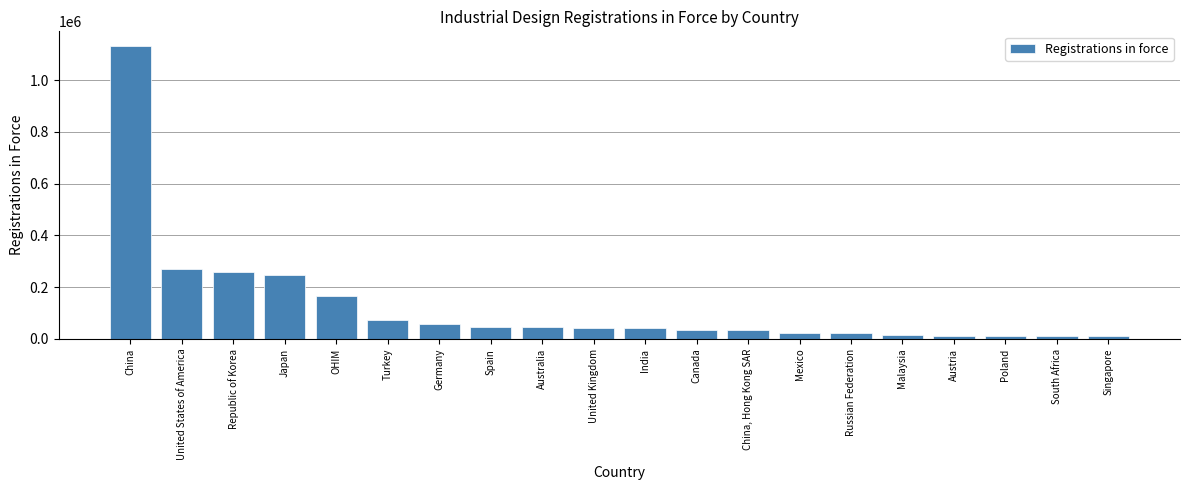

What is the label of the 20th bar from the left?

Singapore